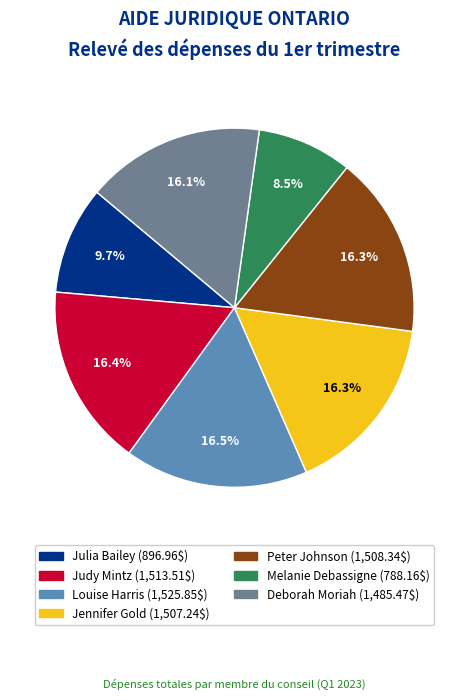

Is the sum of Judy Mintz and Jennifer Gold greater than half?

No